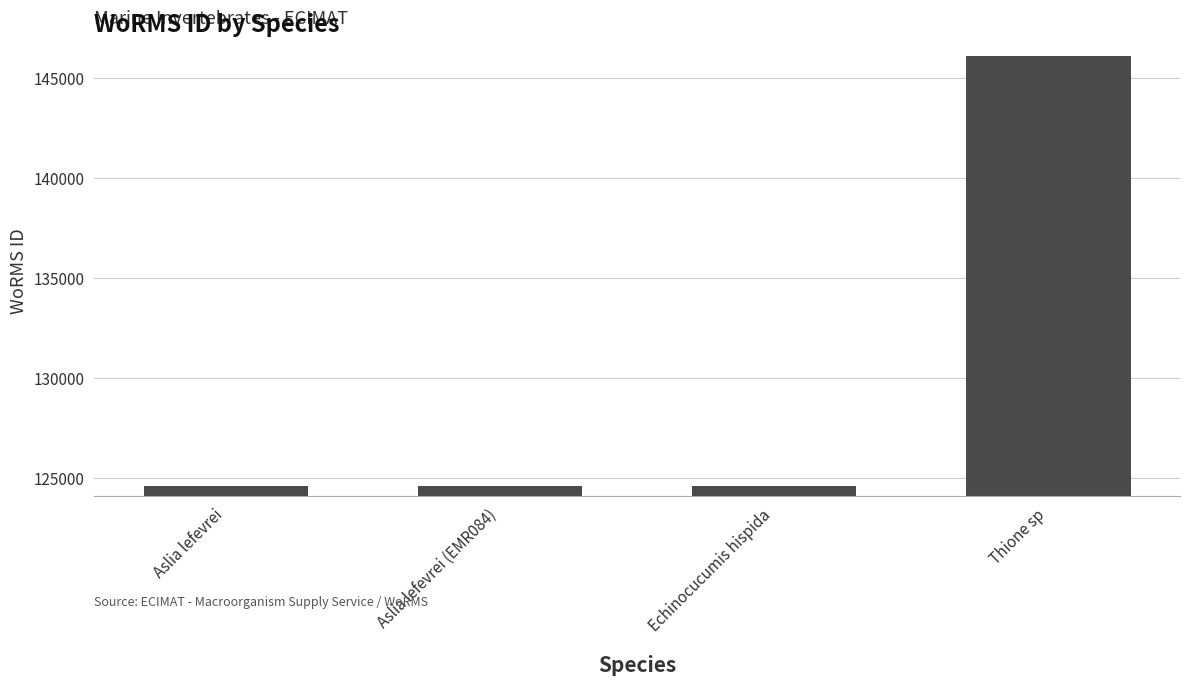

What is the change in value from Echinocucumis hispida to Thione sp?

+21523